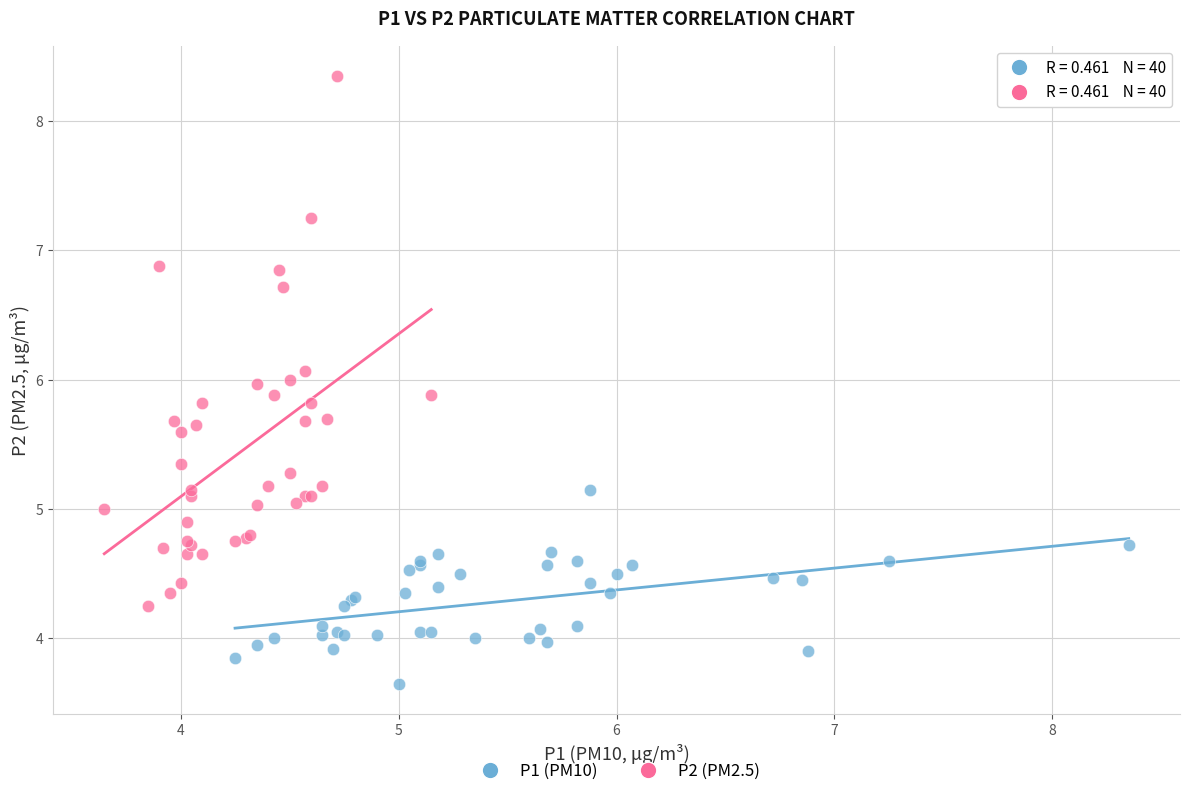

Which series reaches the minimum Y coordinate?

P1 (PM10)